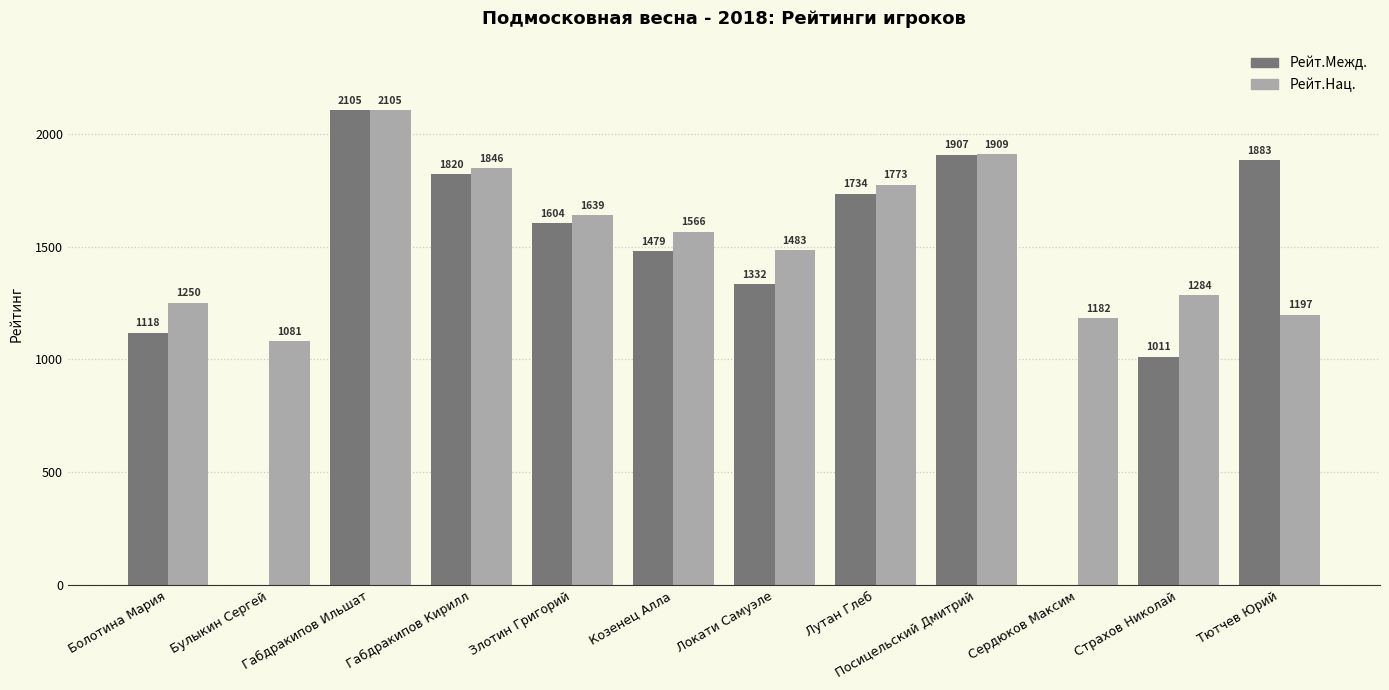

Which series has the largest total across all categories?

Рейт.Нац.